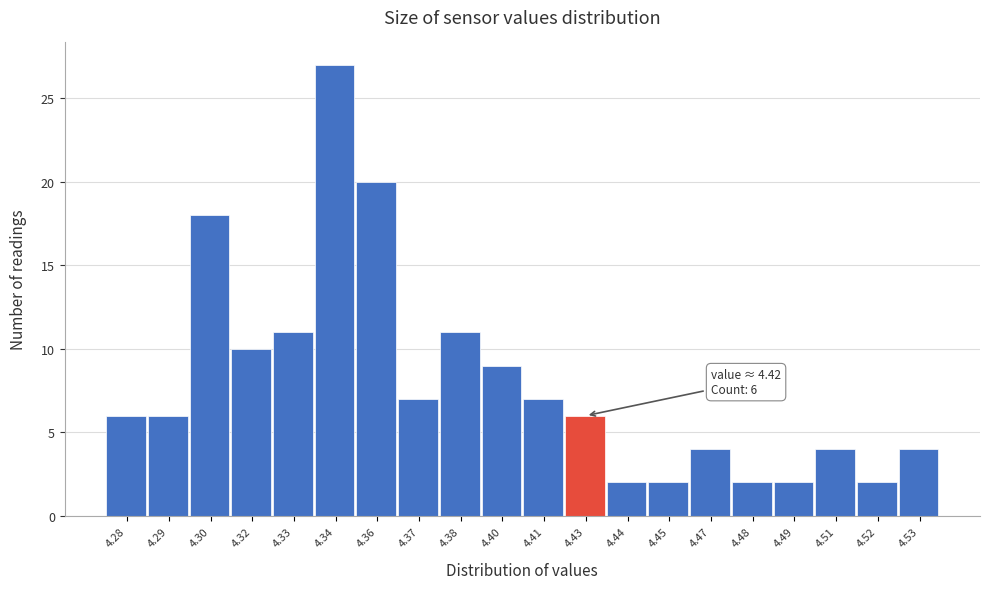

Reading left to right, transcribe all the data shown in this chart.

4.28=6	4.29=6	4.30=18	4.32=10	4.33=11	4.34=27	4.36=20	4.37=7	4.38=11	4.40=9	4.41=7	4.43=6	4.44=2	4.45=2	4.47=4	4.48=2	4.49=2	4.51=4	4.52=2	4.53=4